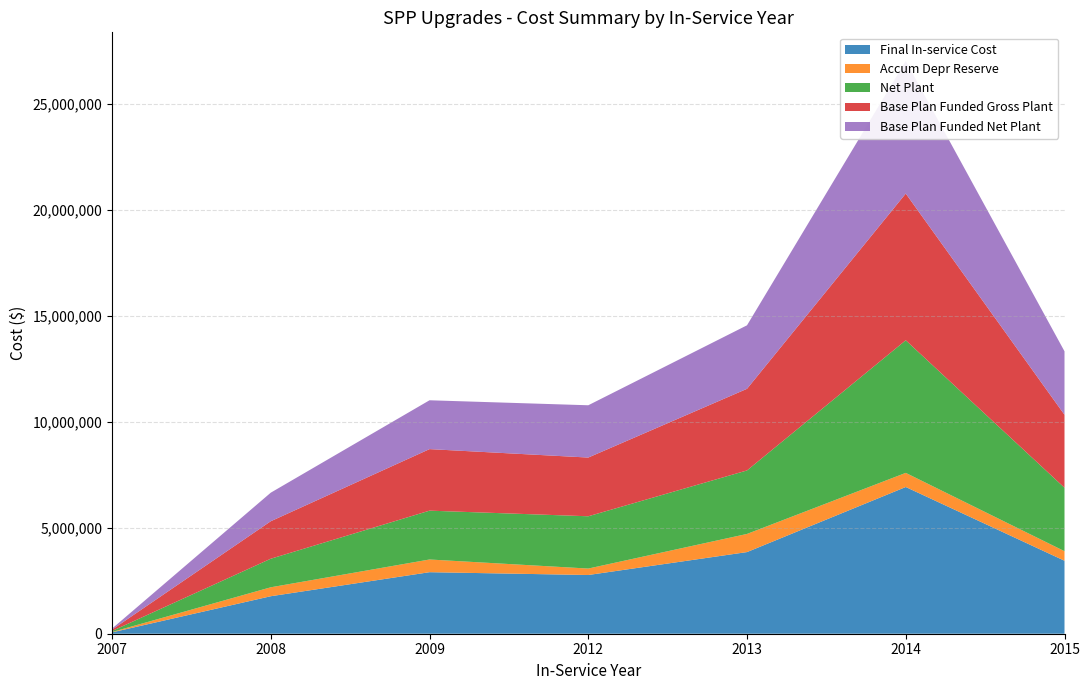

Reading right to left, list all the values displayed in this chart.

Final In-service Cost: 3442706.9	6920303.0	3850690.4	2769825.4	2902444.0	1768627.1	64320.4
Accum Depr Reserve: 449959.7	666376.3	855812.9	303833.6	598740.0	421704.5	16513.0
Net Plant: 2992747.1	6253926.7	2994877.5	2465991.8	2303704.0	1346922.6	47807.4
Base Plan Funded Gross Plant: 3442706.9	6920303.0	3850690.4	2769825.4	2902444.0	1768627.1	64320.4
Base Plan Funded Net Plant: 2992747.1	6253926.7	2994877.5	2465991.8	2303704.0	1346922.6	47807.4